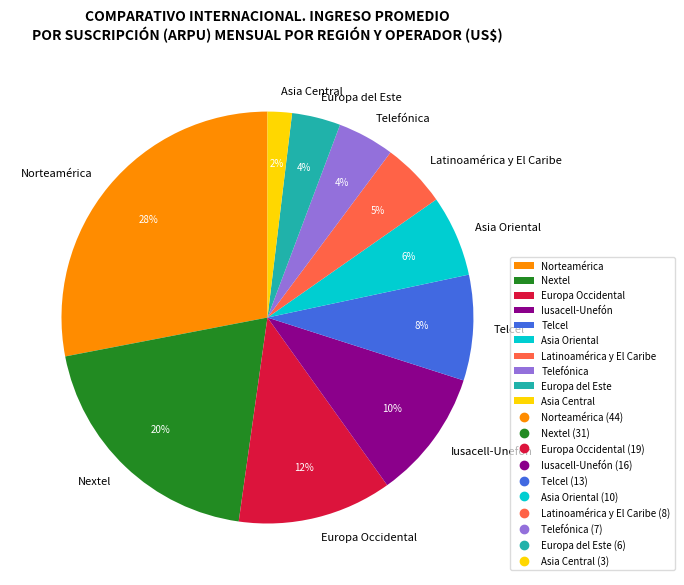

Combined, do Nextel and Latinoamérica y El Caribe account for over 50%?

No